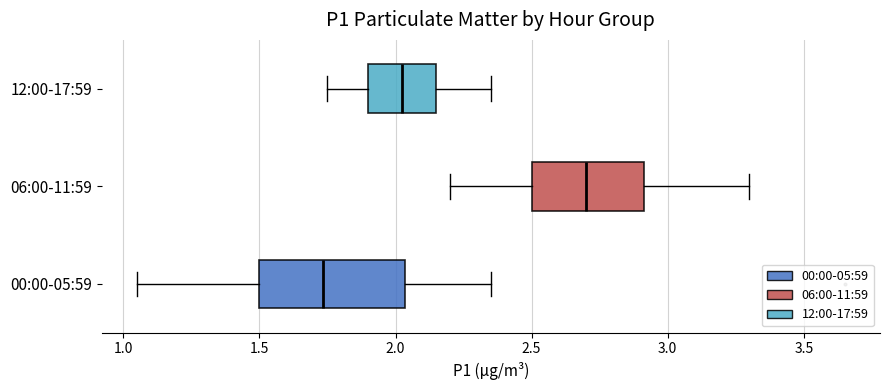

Which box's median line is the furthest to the right?

06:00-11:59